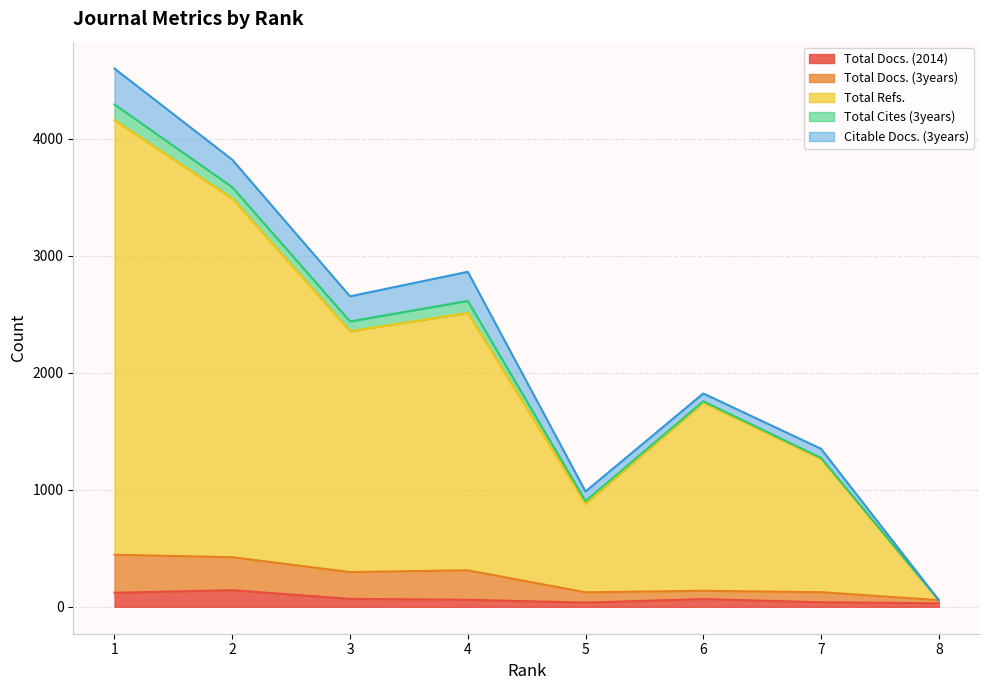

What is the difference between the maximum and minimum values in the Total Docs. (3years) series?

388